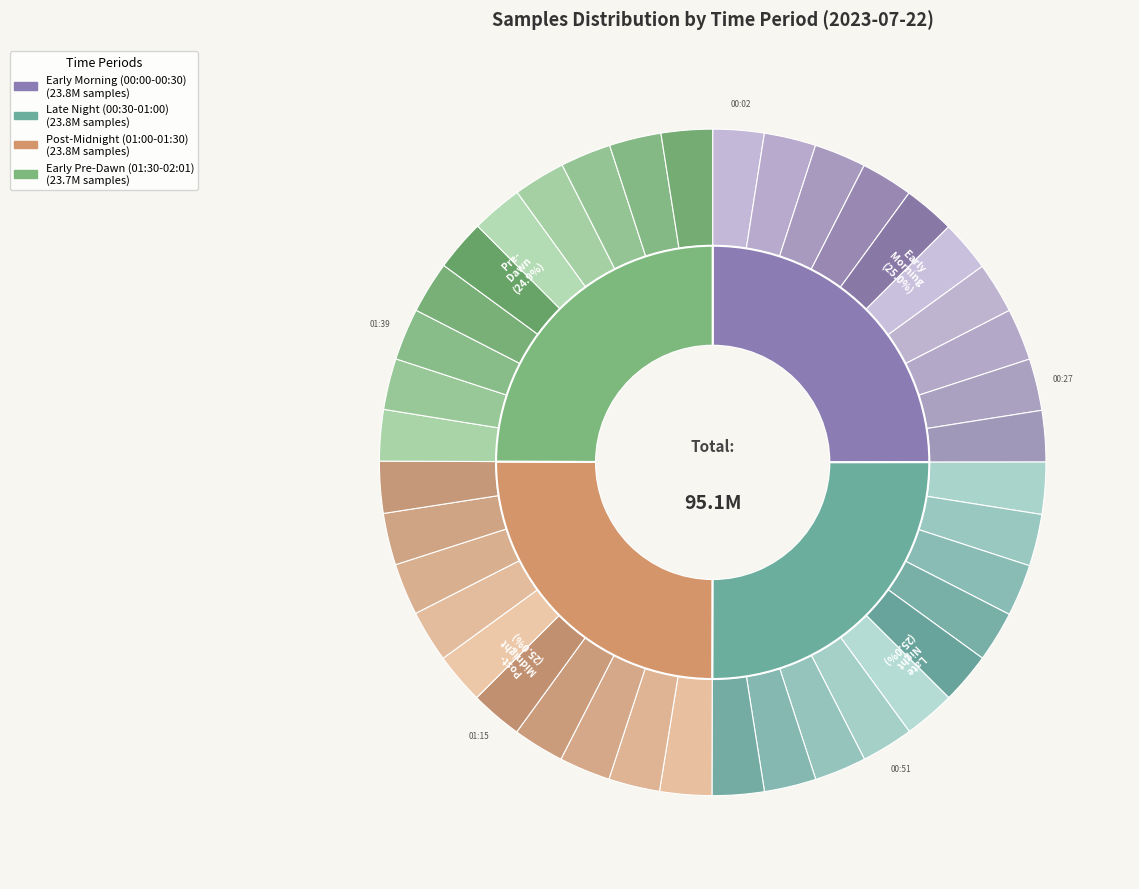

What is the change in value from 00:33 to 01:39?

+915